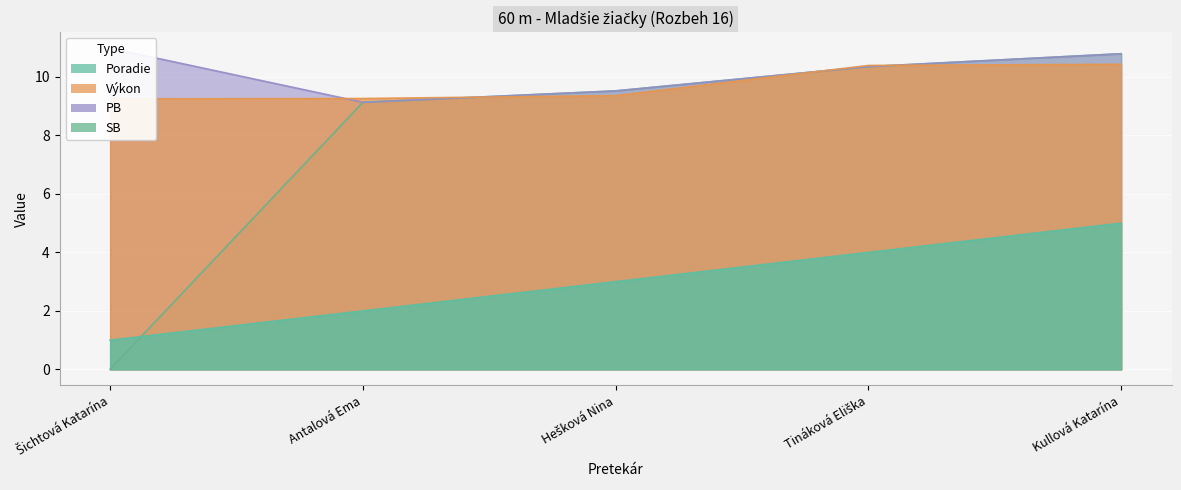

The Výkon series shows 6.4 at Hešková Nina. True or false?

False